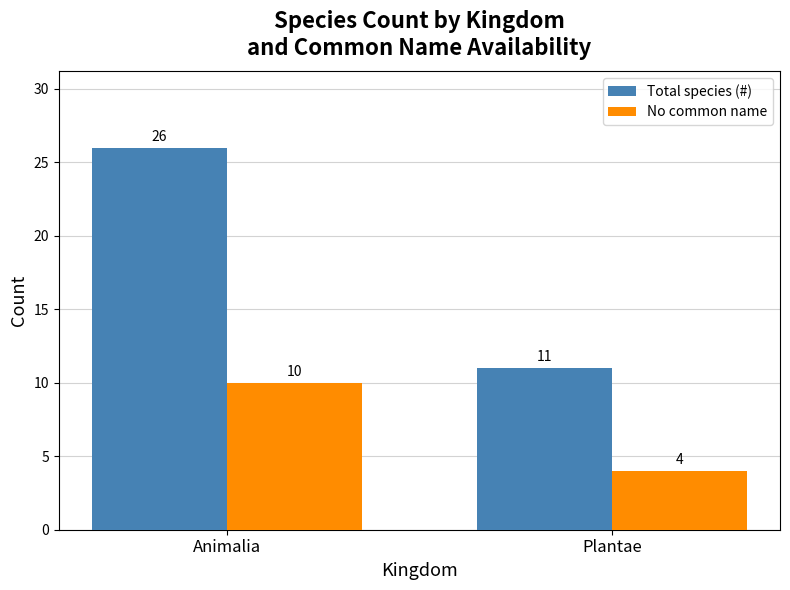

The value of Total species (#) at Animalia is 26. True or false?

True